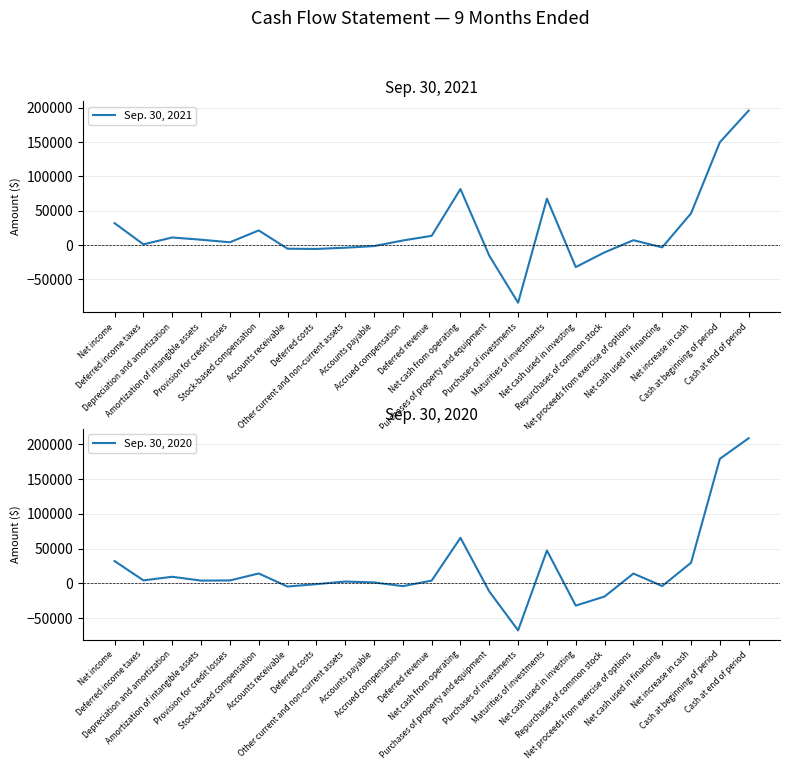

At which label is Sep. 30, 2021 closest to 55891?

Net increase in cash